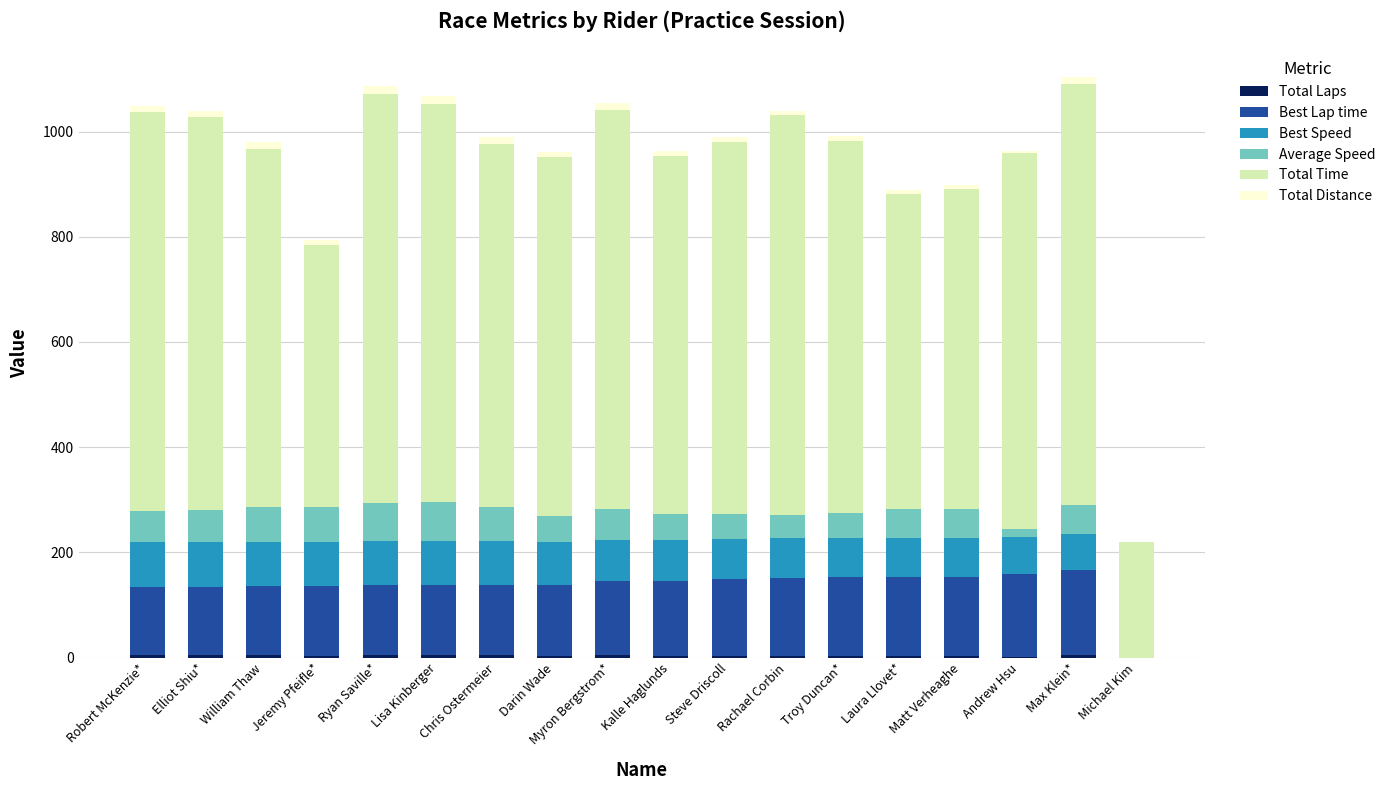

True or false: Best Speed has a value of 101.8 at Matt Verheaghe.

False